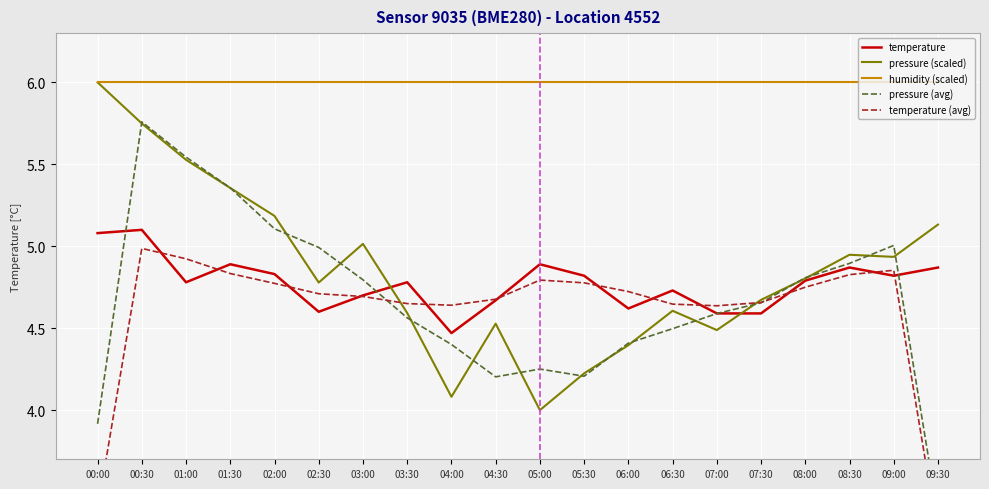

What is the difference between the pressure (scaled) values at 03:00 and 04:00?

0.9